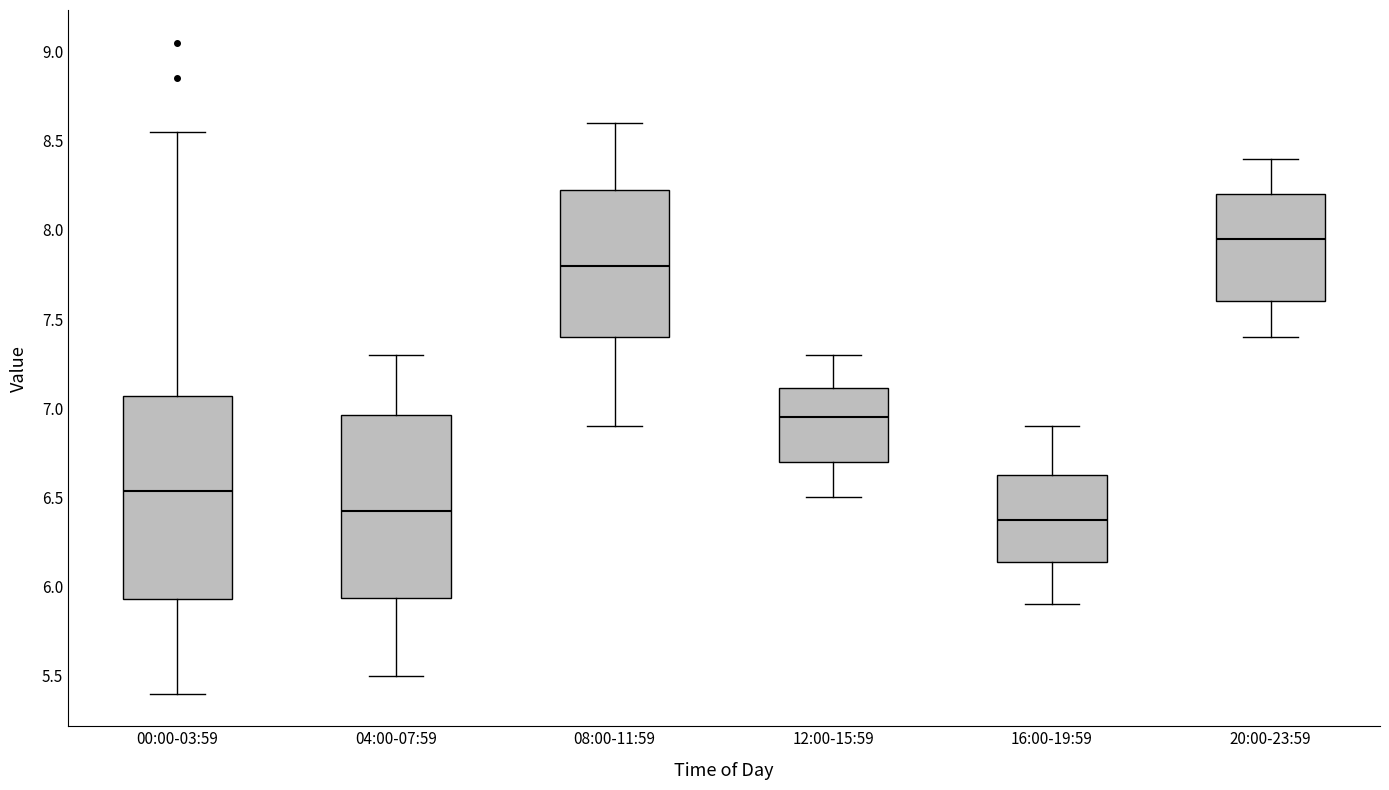

Reading left to right, transcribe this box plot: for each box, give where its median line is, the range the box spans, and where its two whiskers end, as read against the y-axis. The values are not printed on the chart, so give them approximately, as read against the axis.

00:00-03:59: median 6.55, box 5.95 to 7.05, whiskers 5.40 to 8.55
04:00-07:59: median 6.45, box 5.95 to 6.95, whiskers 5.50 to 7.30
08:00-11:59: median 7.80, box 7.40 to 8.25, whiskers 6.90 to 8.60
12:00-15:59: median 6.95, box 6.70 to 7.10, whiskers 6.50 to 7.30
16:00-19:59: median 6.40, box 6.15 to 6.65, whiskers 5.90 to 6.90
20:00-23:59: median 7.95, box 7.60 to 8.20, whiskers 7.40 to 8.40